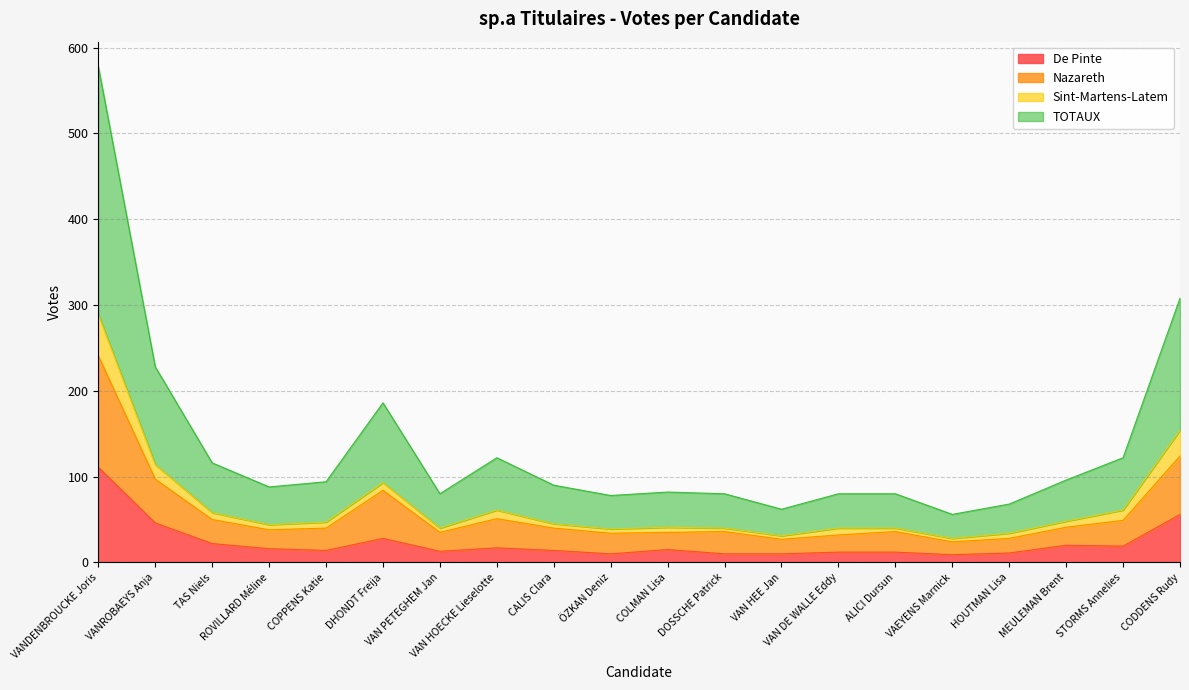

What is the maximum value shown in the chart?

578